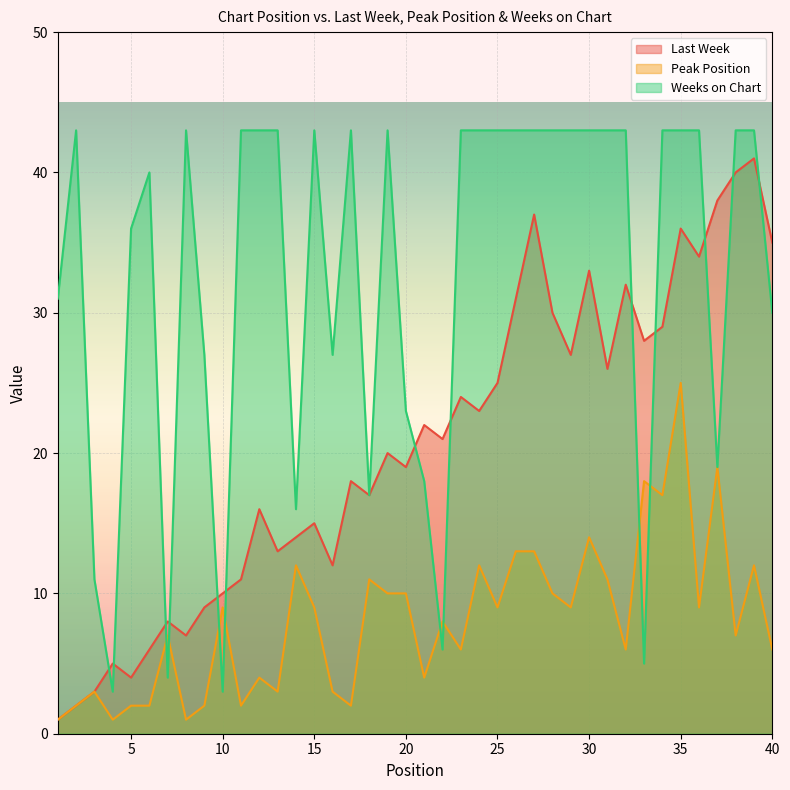

What are all the series names shown in the legend?

Last Week, Peak Position, Weeks on Chart